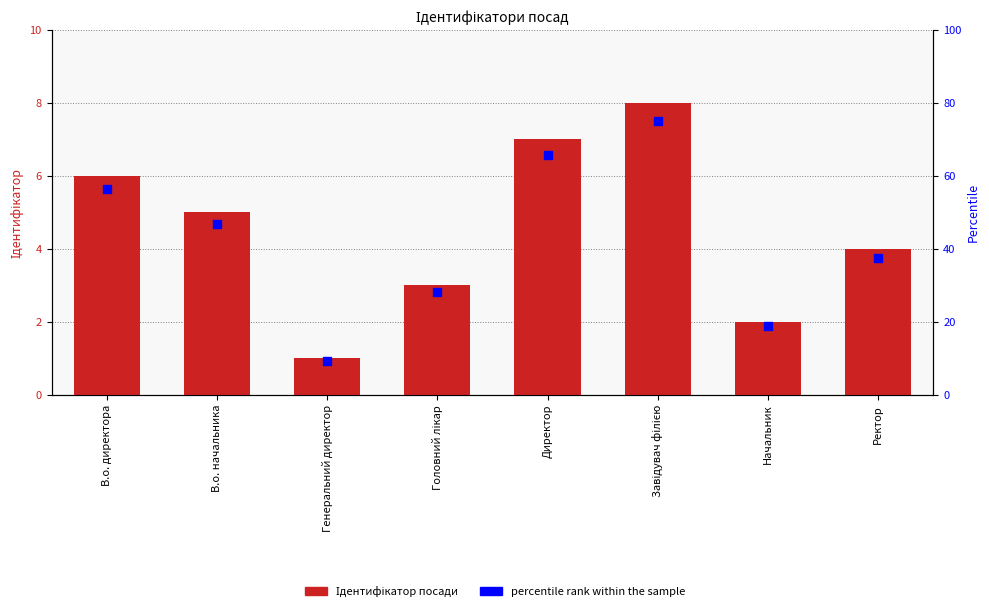

Which series reaches the minimum Y coordinate?

Ідентифікатор